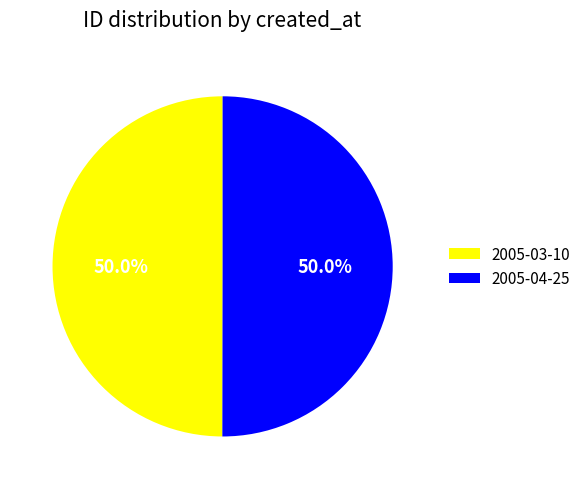

Is it true that 2005-04-25 is 64% of the pie?

False